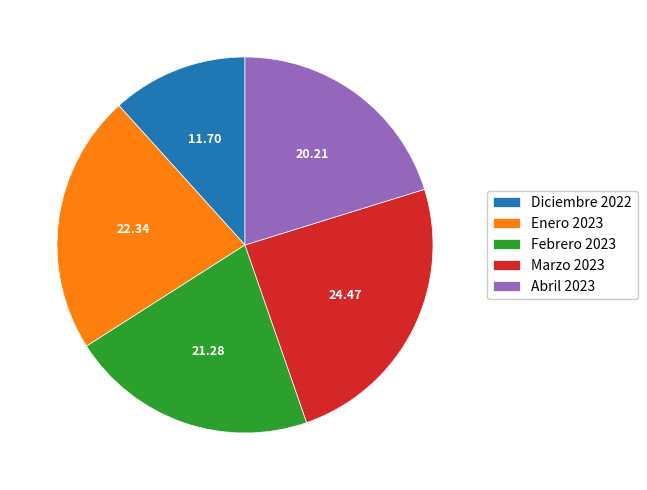

Which has a higher value, Enero 2023 or Marzo 2023?

Marzo 2023